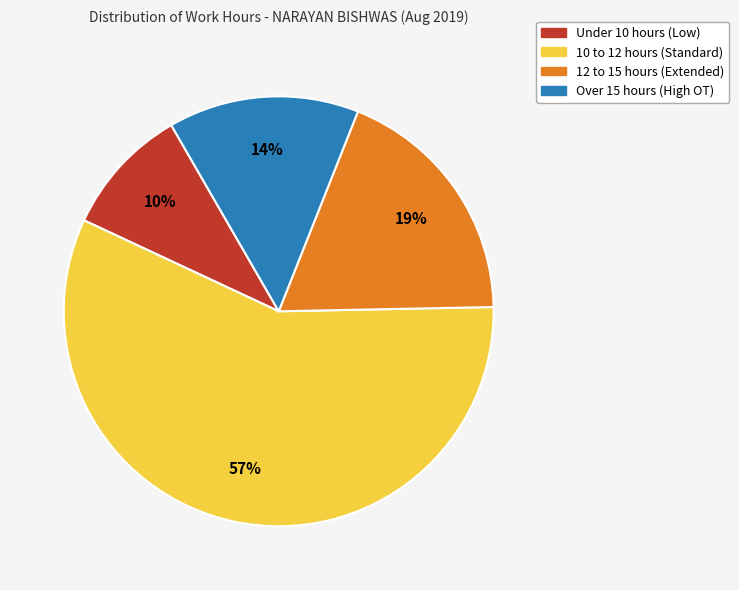

To the nearest percent, what is the average slice percentage?

25%